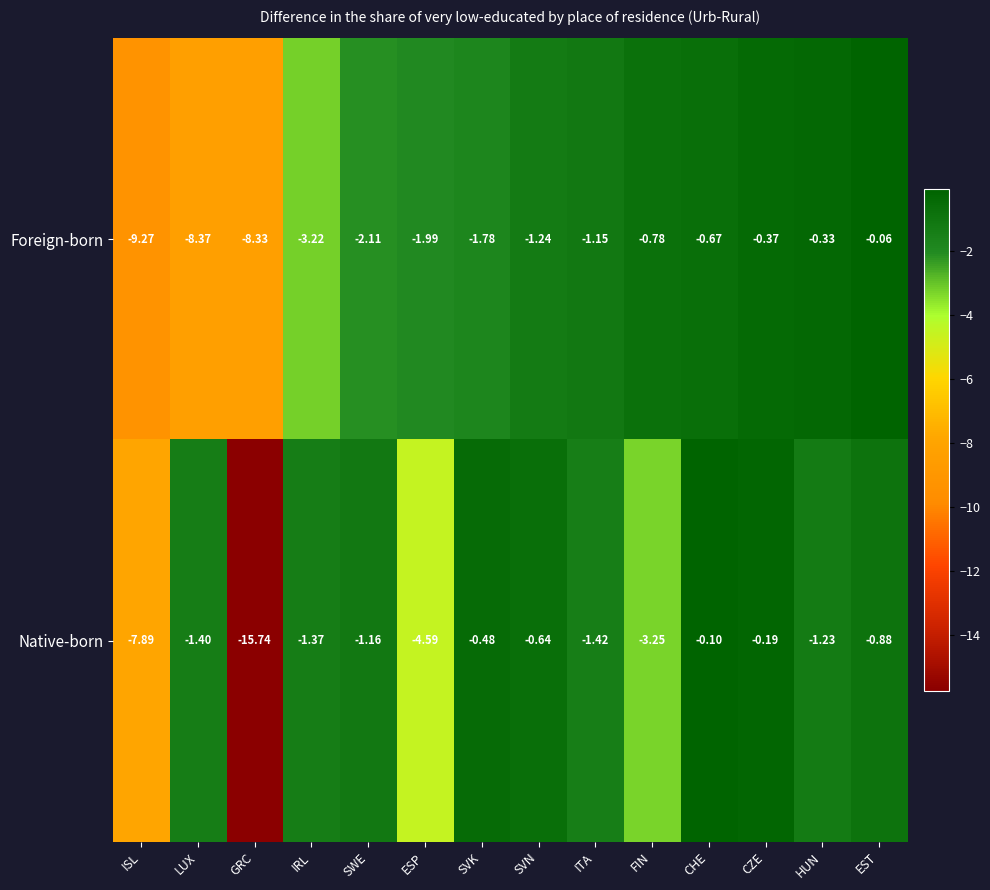

At which category does the chart reach its peak across all series?

EST